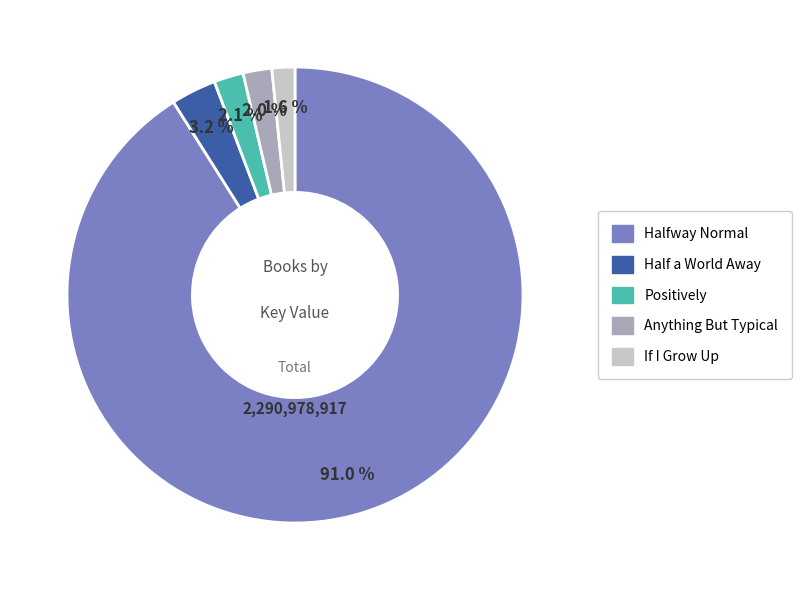

Is there any slice that represents more than half of the pie?

Yes